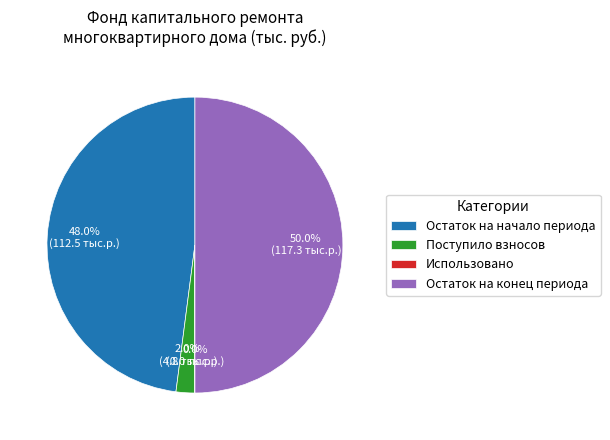

Which category has the biggest portion of the pie?

Остаток на конец периода